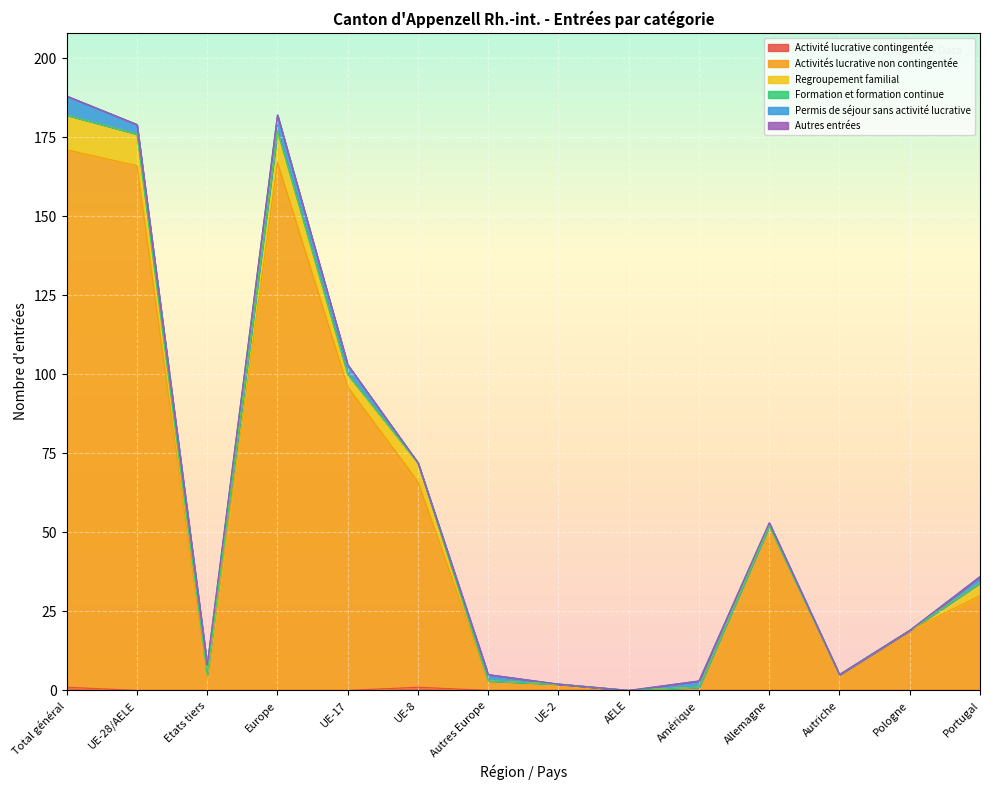

True or false: Formation et formation continue and Activités lucrative non contingentée intersect in this chart.

False